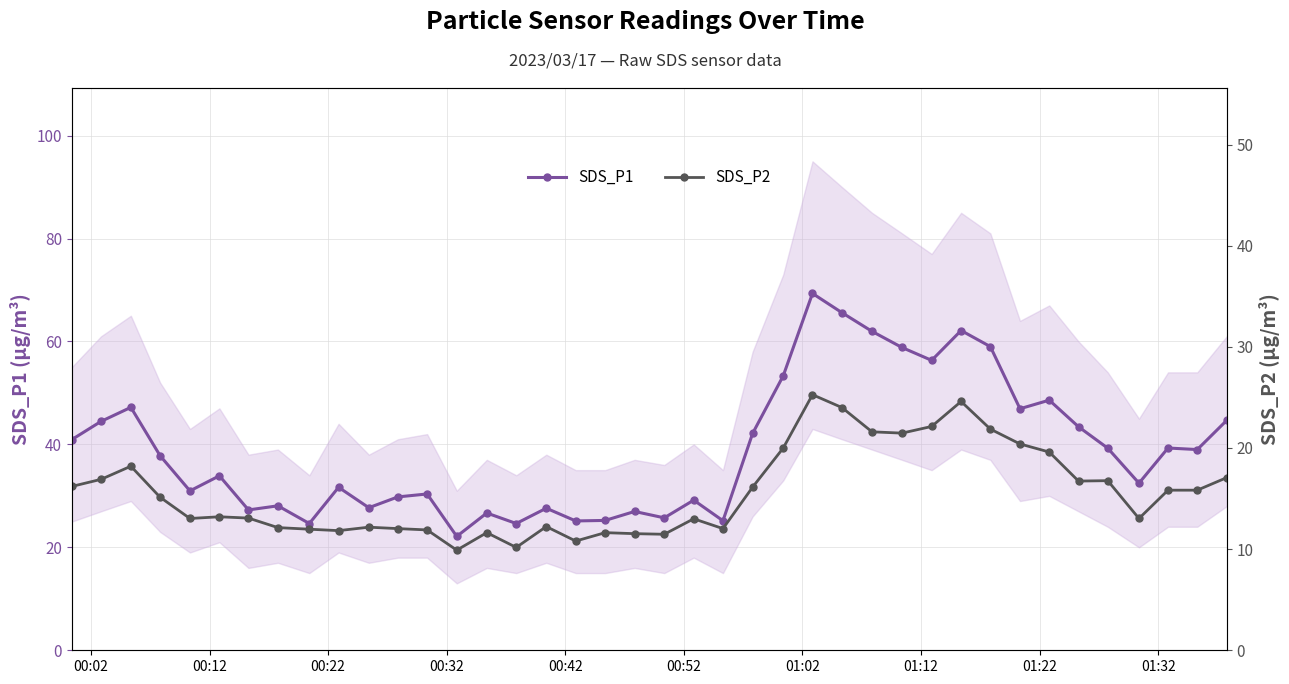

What is the maximum value for SDS_P1?

69.3